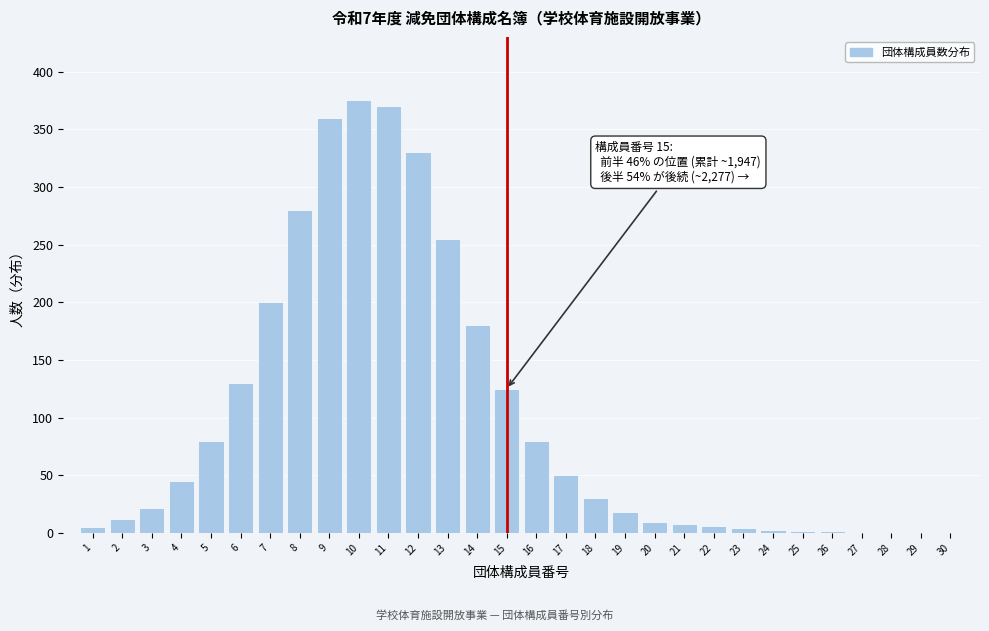

What is the maximum value shown in the chart?

375